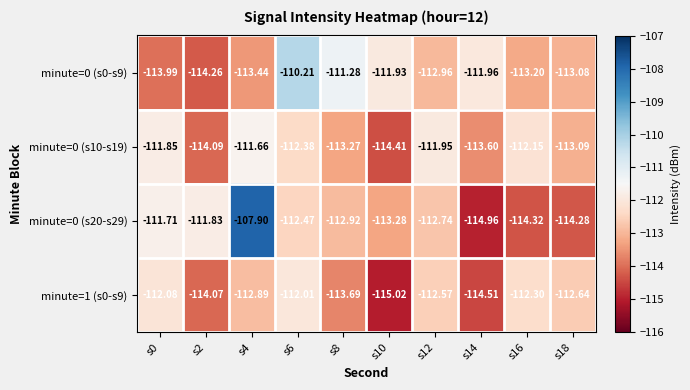

Count the number of data series in this chart.

4